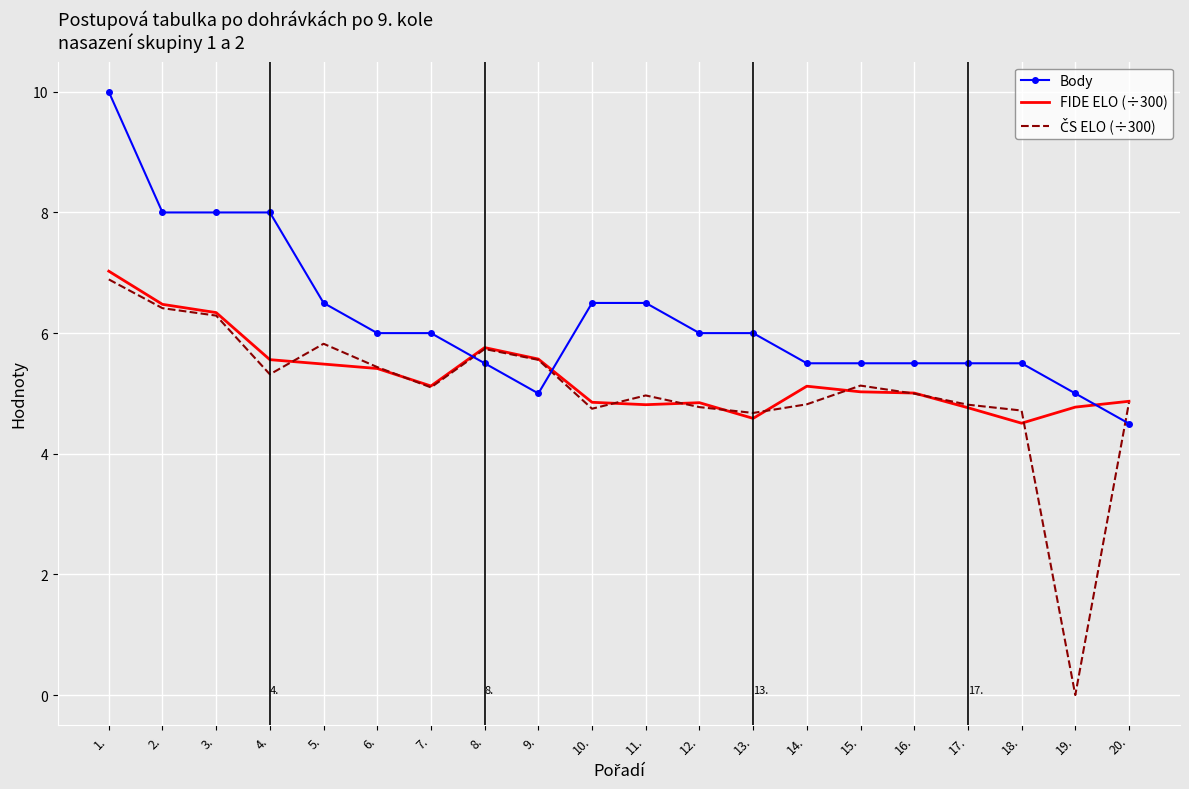

What is the approximate value of Body at 12.?

6.0